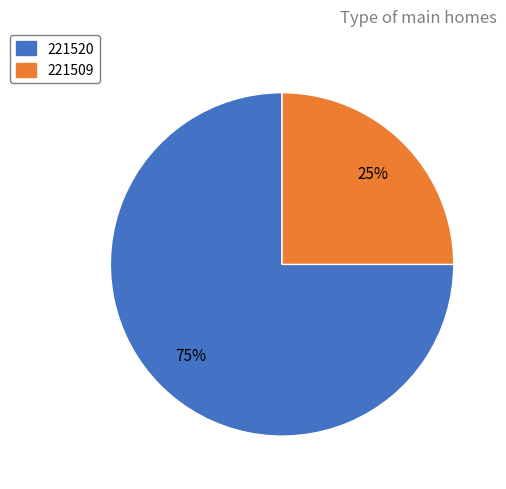

True or false: 221509 accounts for 25% of the total.

True